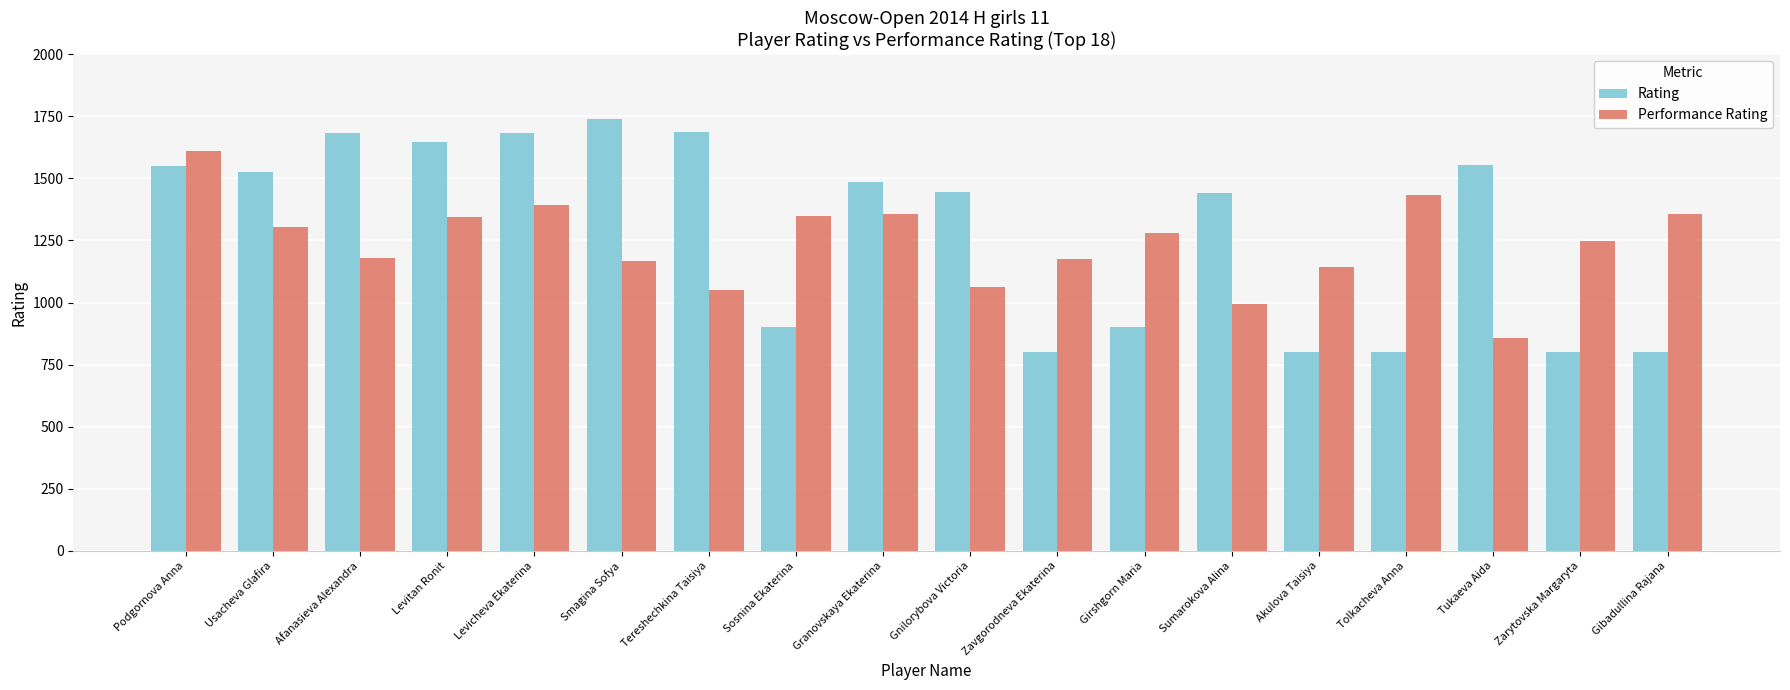

What is the approximate value of Performance Rating at Gnilorybova Victoria, to the nearest 50?

1050